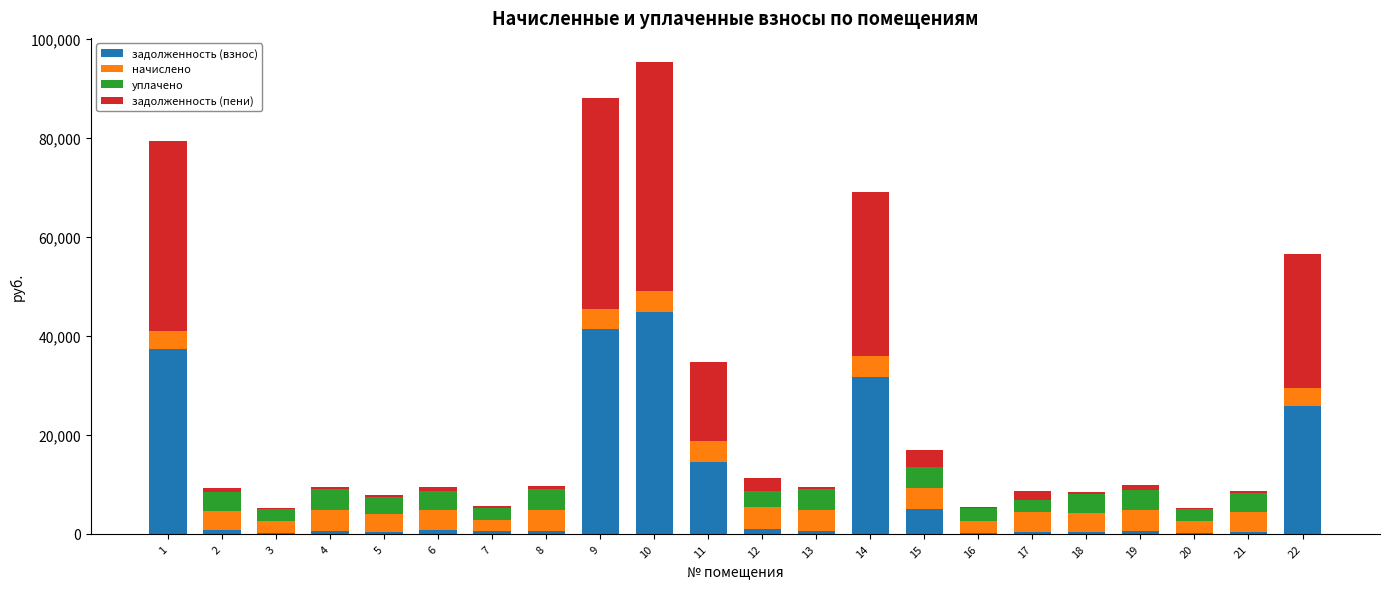

What is the sum of the уплачено values at 16 and 3?

4911.9